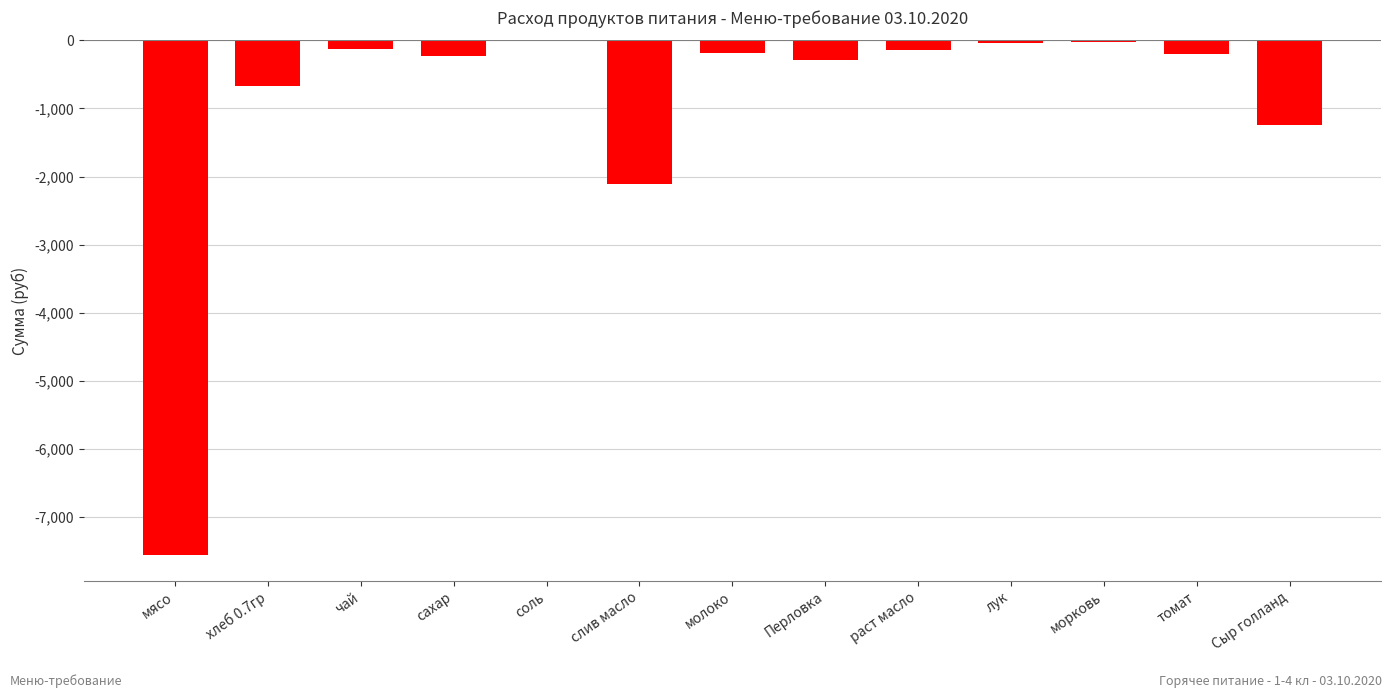

What is the greatest value displayed?

-11.5